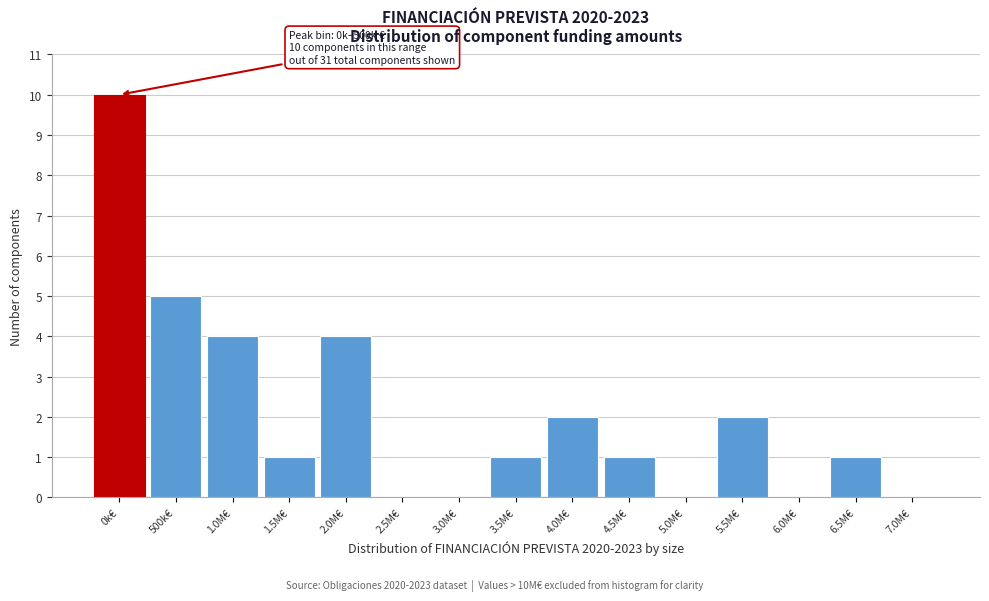

Reading left to right, what are all the values shown in this chart?

0k€=10	500k€=5	1.0M€=4	1.5M€=1	2.0M€=4	2.5M€=0	3.0M€=0	3.5M€=1	4.0M€=2	4.5M€=1	5.0M€=0	5.5M€=2	6.0M€=0	6.5M€=1	7.0M€=0